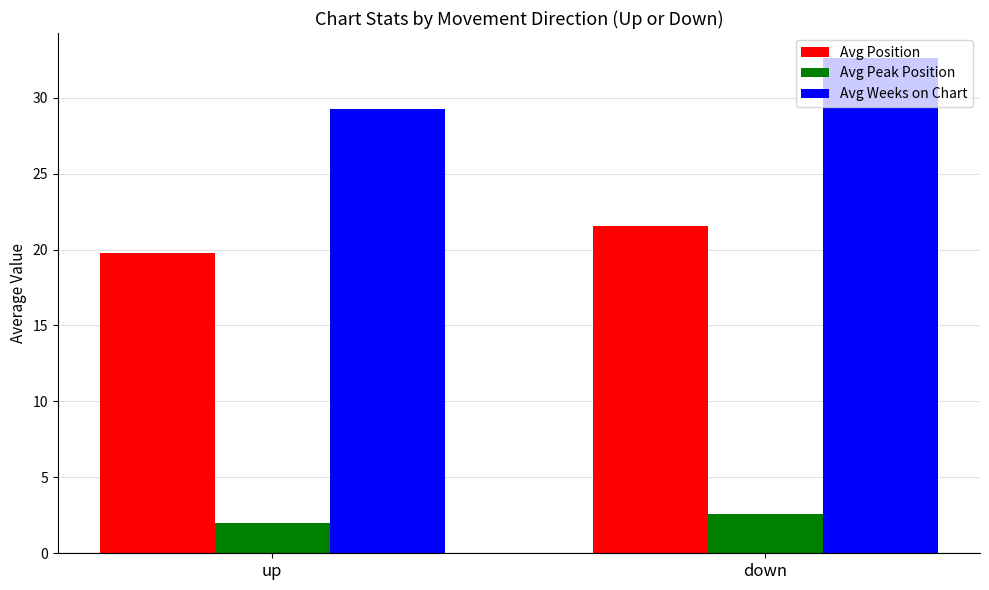

What is the average value of the Avg Position series?

20.7